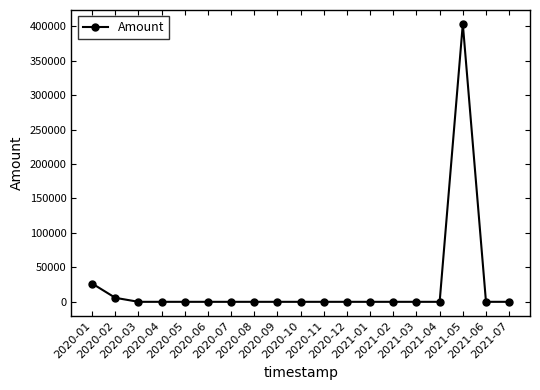

What is the difference between the maximum and minimum values?

403252.1